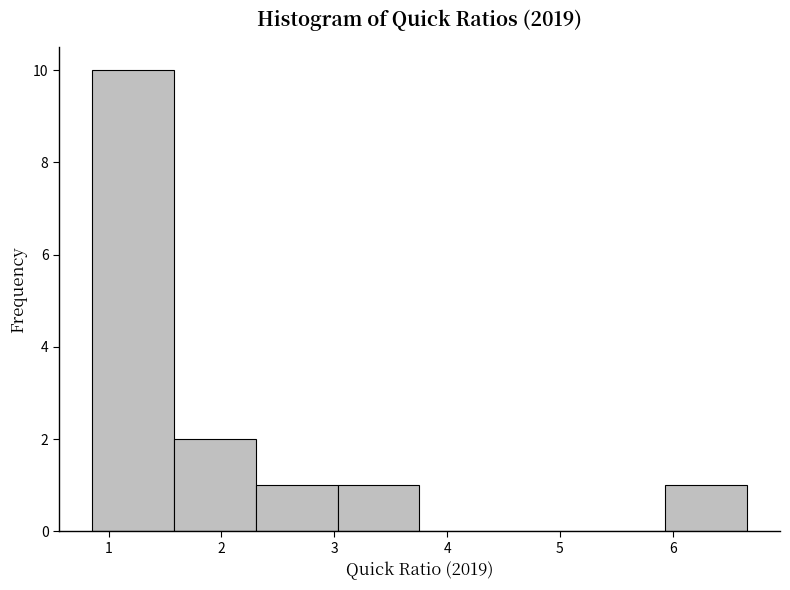

Reading left to right, transcribe this chart: for each bar, give the range it covers on the x-axis and its height. Neither the bar edges nor the heights are printed on the chart, so give them approximately, as read against the axes.

0.9 to 1.6: 10
1.6 to 2.3: 2
2.3 to 3.0: 1
3.0 to 3.8: 1
3.8 to 4.5: 0
4.5 to 5.2: 0
5.2 to 5.9: 0
5.9 to 6.7: 1